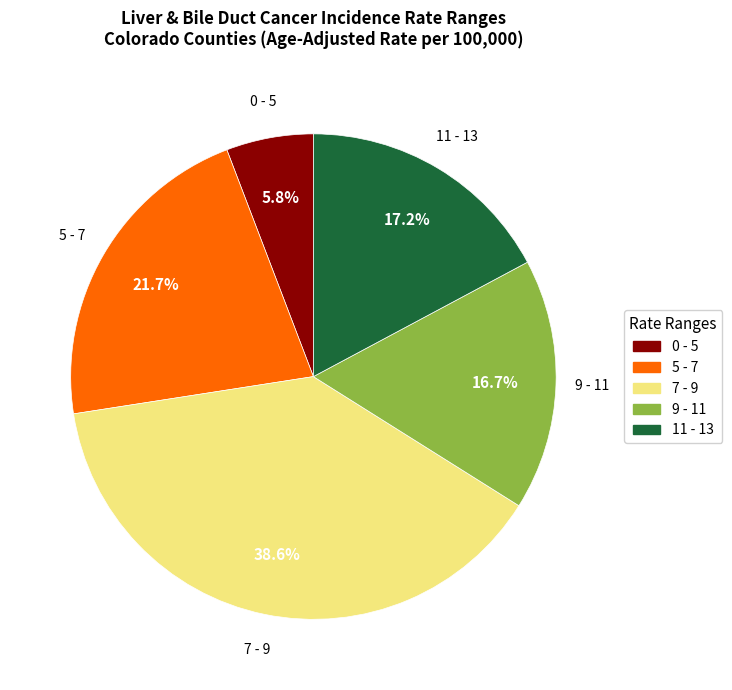

Does any single category account for the majority?

No